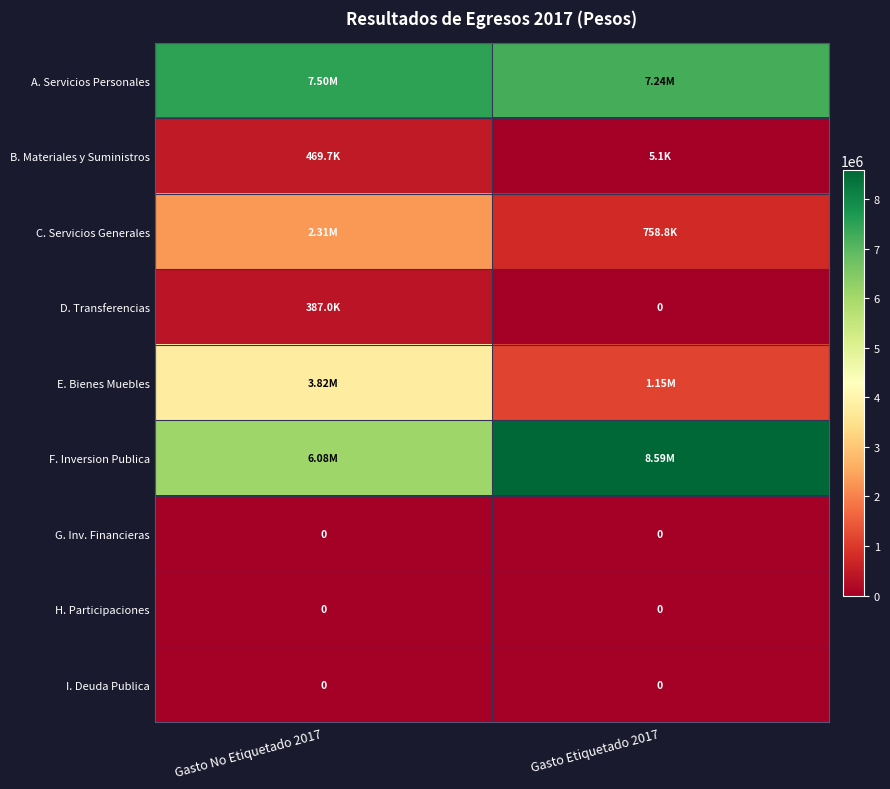

At which category is the sum across all series the highest?

Gasto No Etiquetado 2017